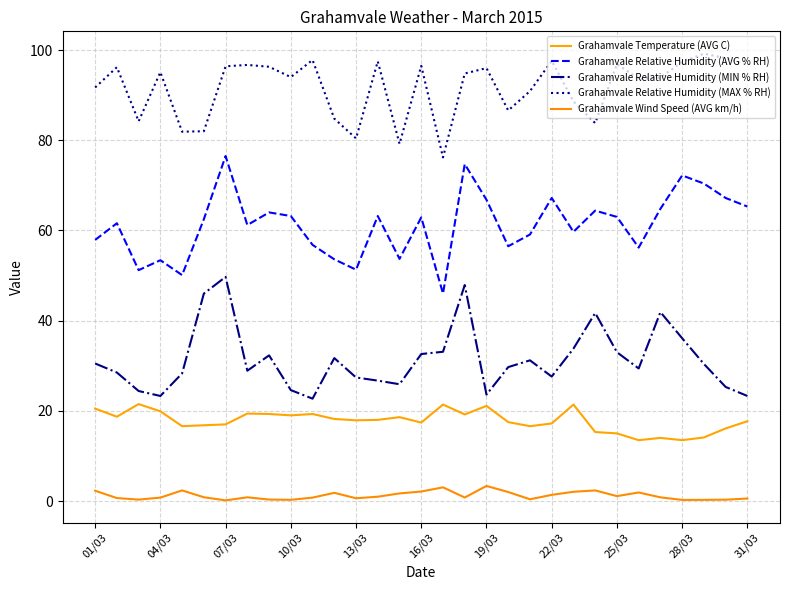

What is the sum of all Grahamvale Relative Humidity (MIN % RH) values?

971.5